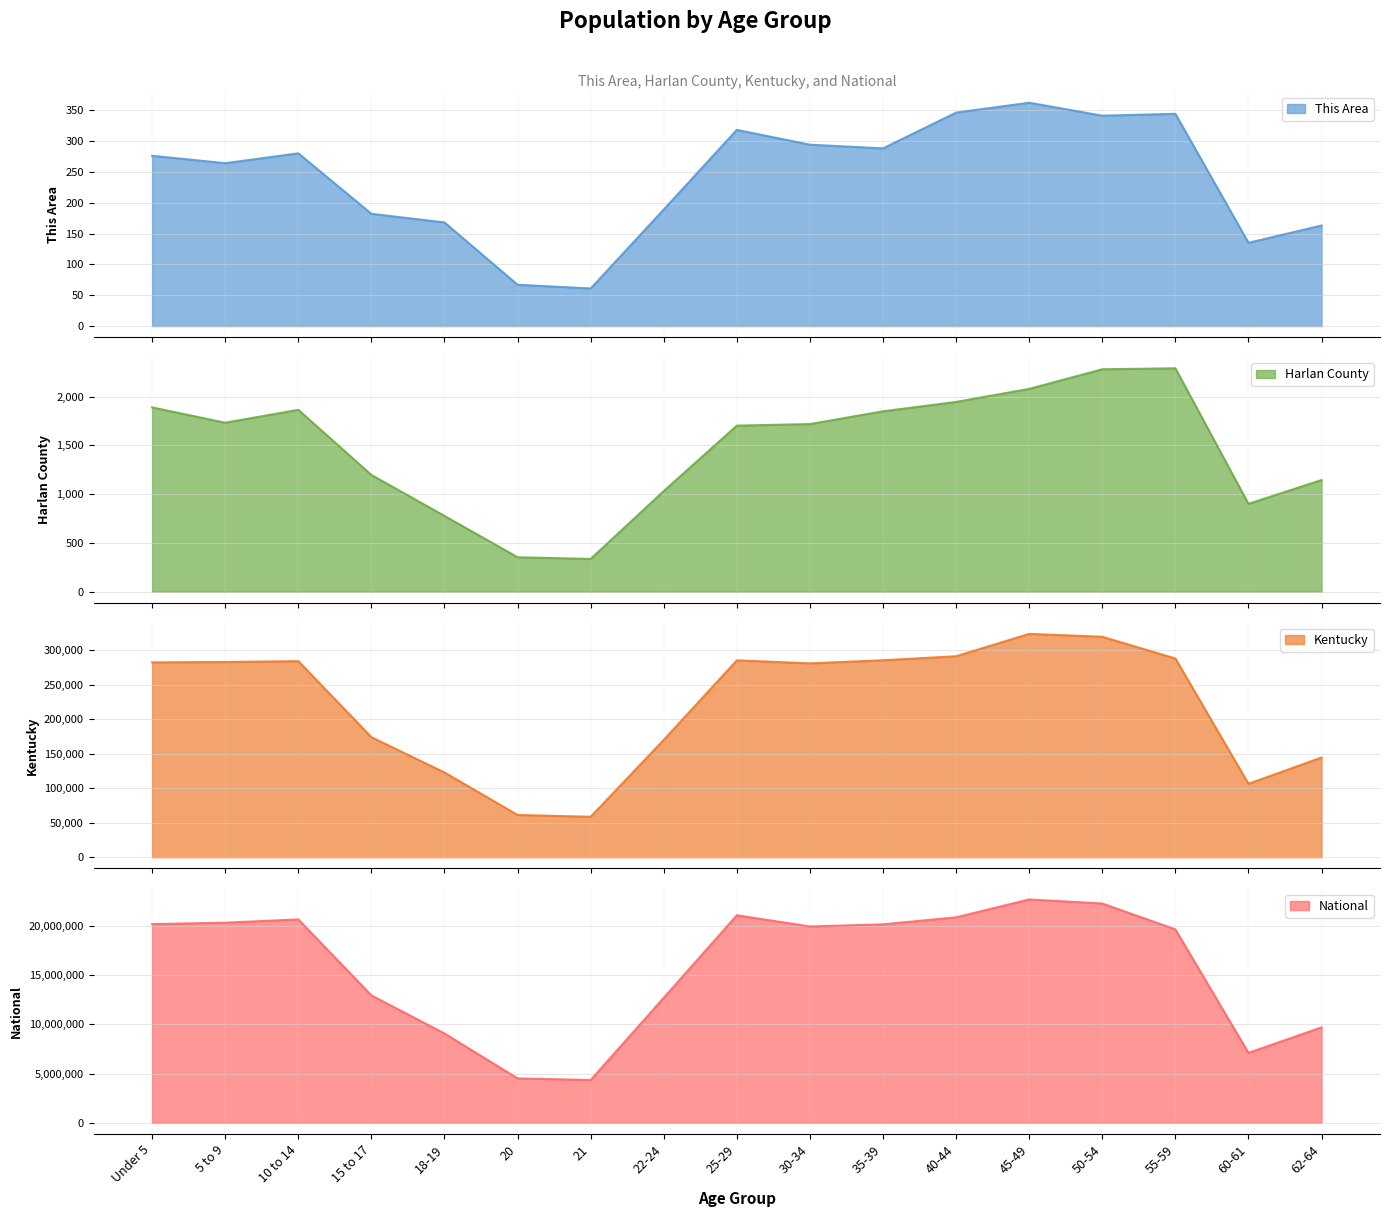

At which category is the sum across all series the highest?

45-49